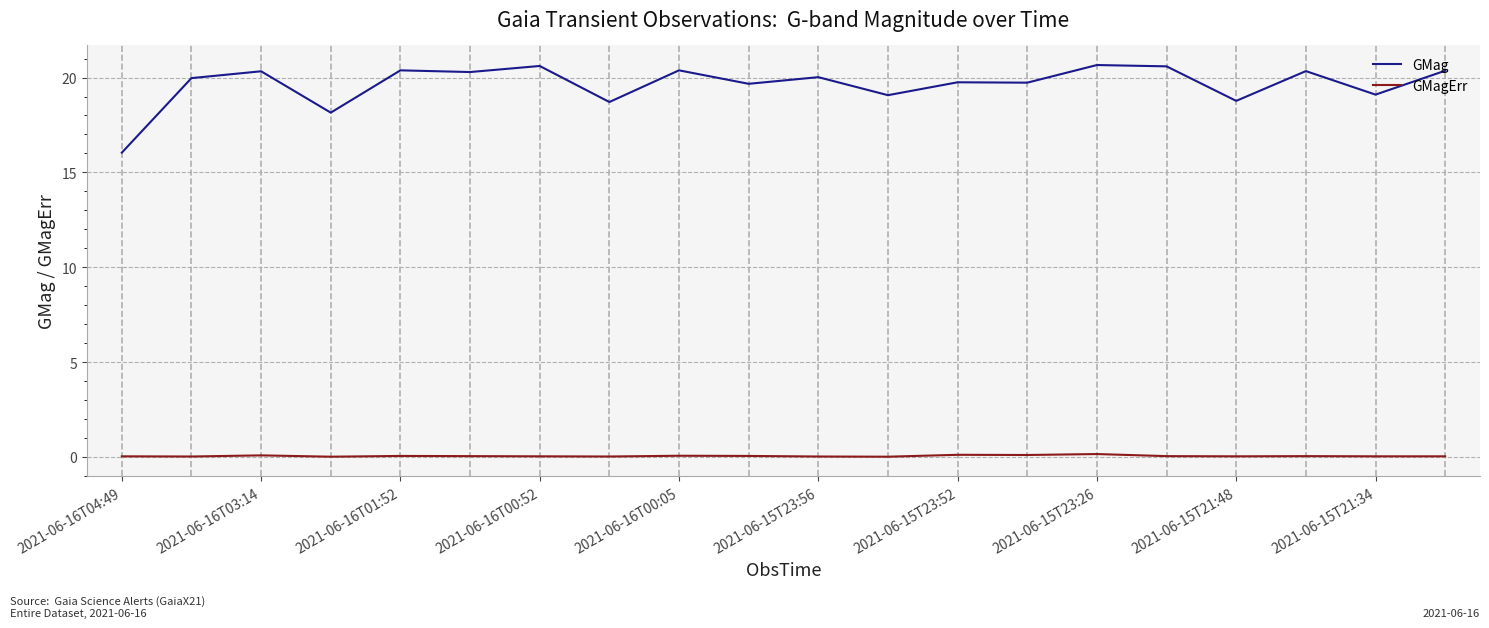

How many series are shown in this chart?

2